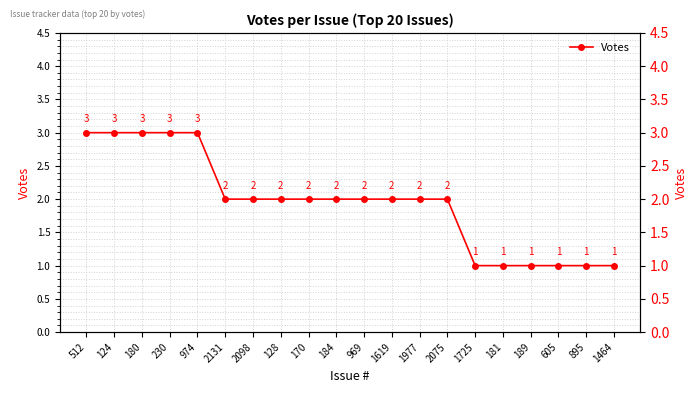

What is the smallest value displayed?

1